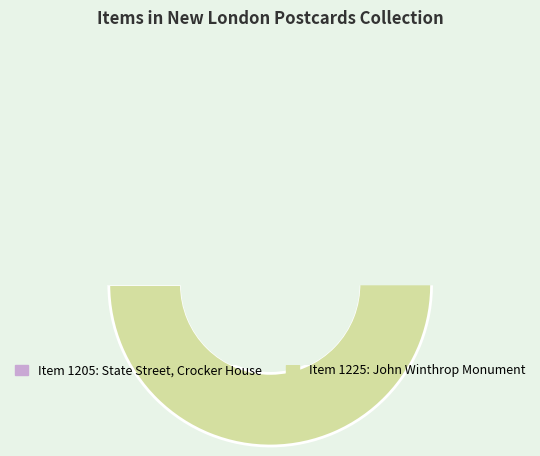

How many segments does this pie chart have?

2